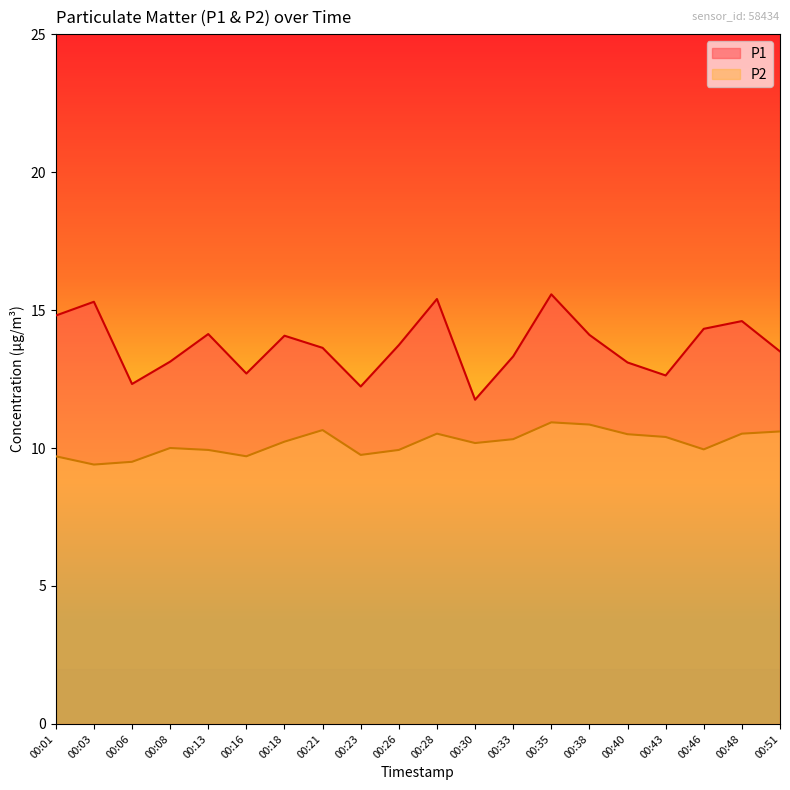

True or false: P1 has a value of 19.1 at 00:06.

False